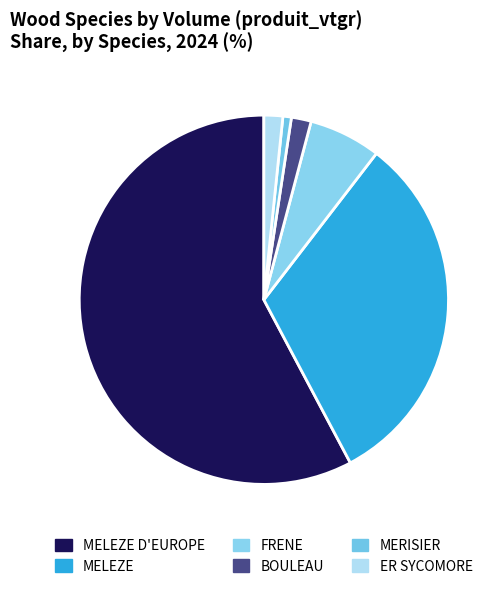

Count the number of slices in the pie.

6